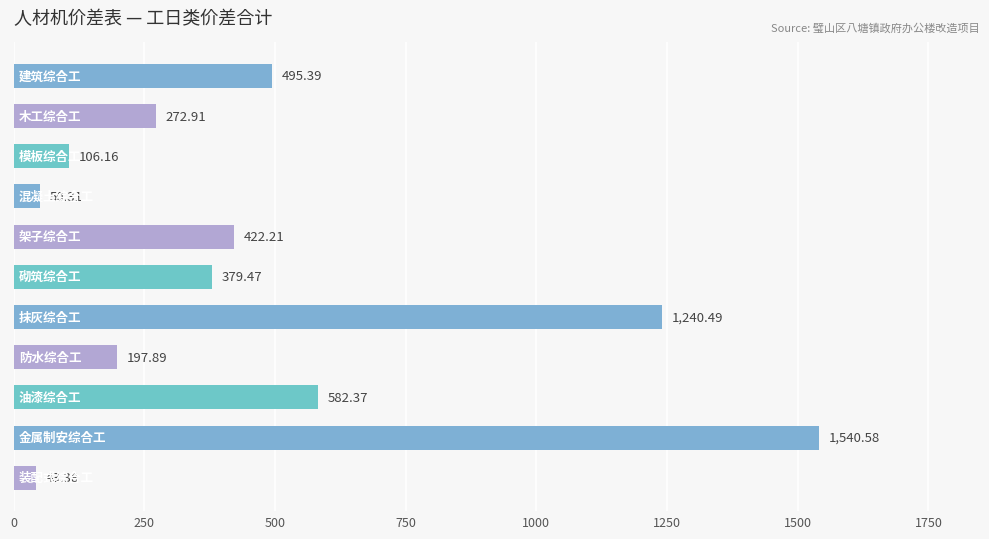

What is the sum of all values?

5331.2